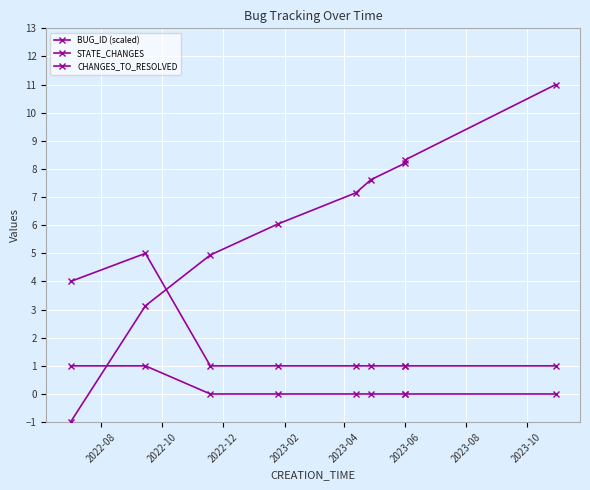

Is the value of STATE_CHANGES at 2022-10 greater than the value of BUG_ID (scaled) at 8?

No